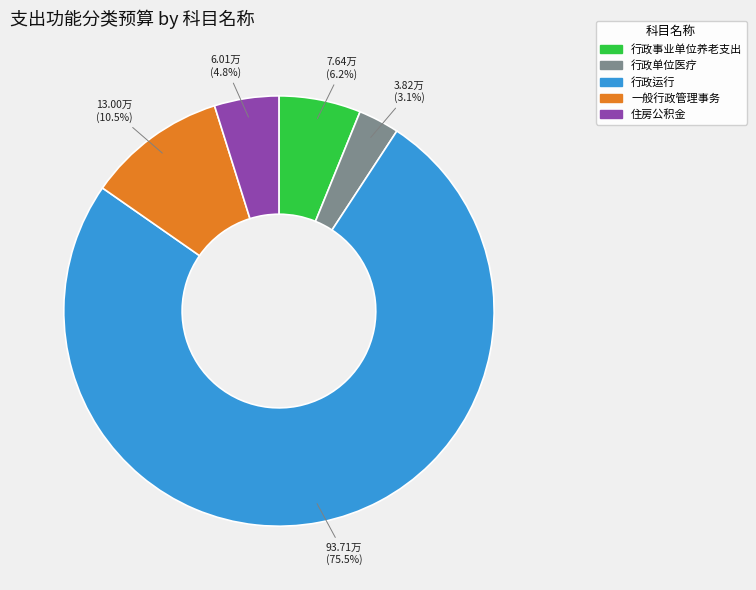

What is the ratio of the value at 住房公积金 to the value at 一般行政管理事务?

0.5